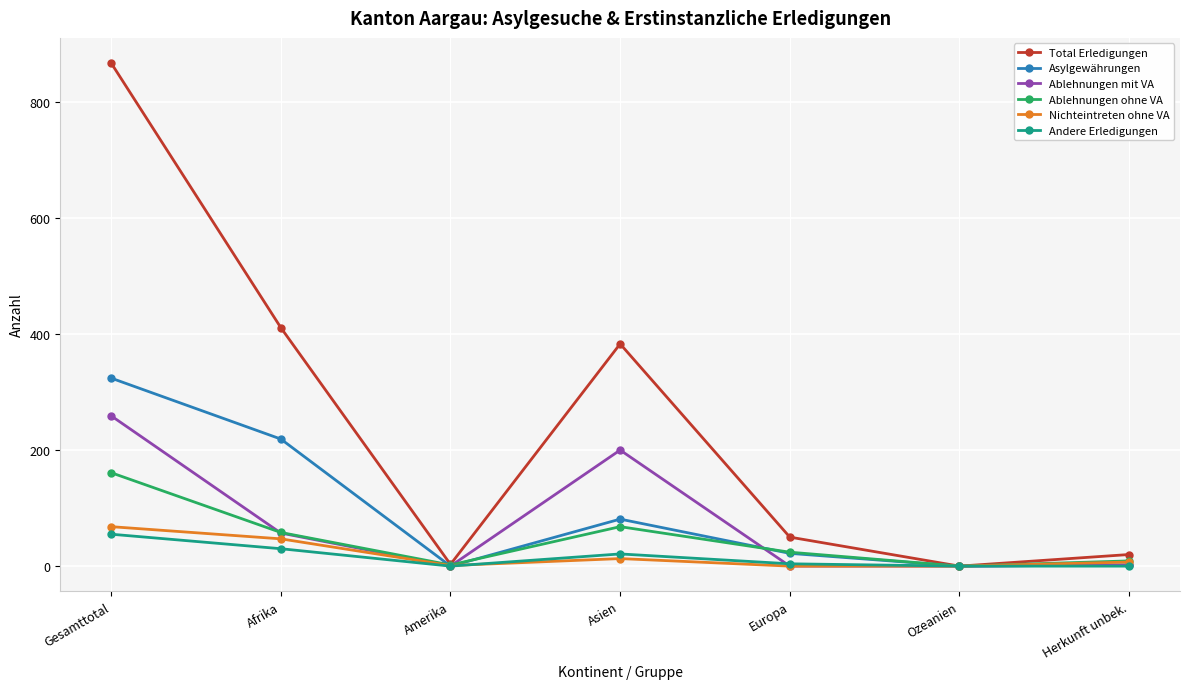

Which series has the largest total across all categories?

Total Erledigungen